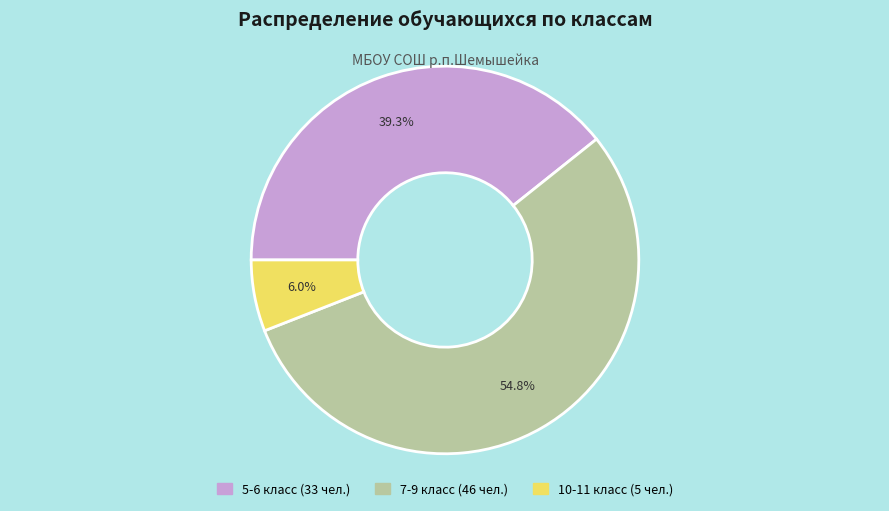

Combined, do 5-6 класс and 7-9 класс account for over 50%?

Yes